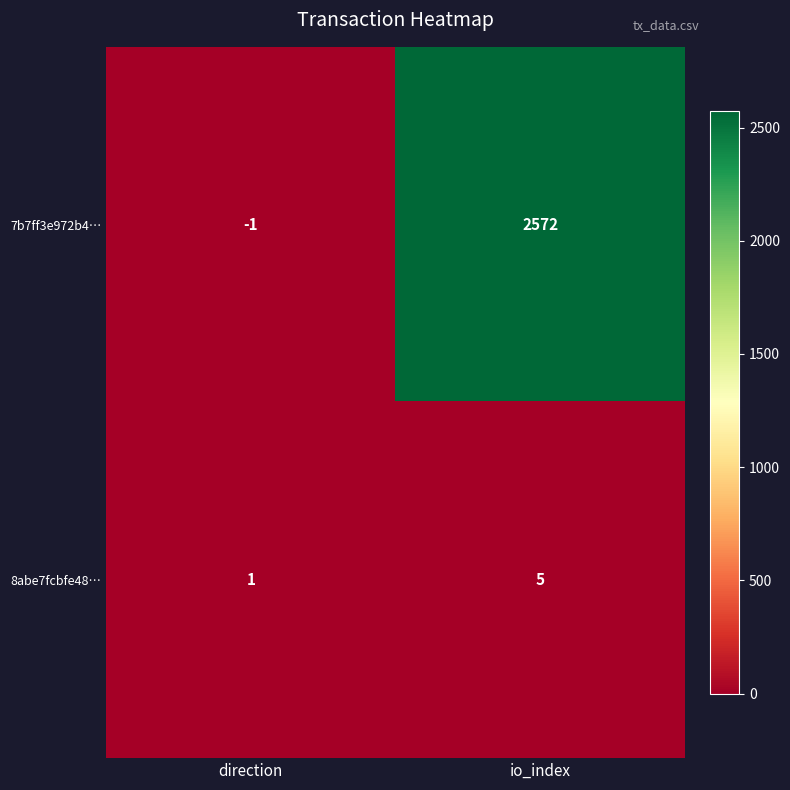

The value of 7b7ff3e972b4… at io_index is 3602. True or false?

False